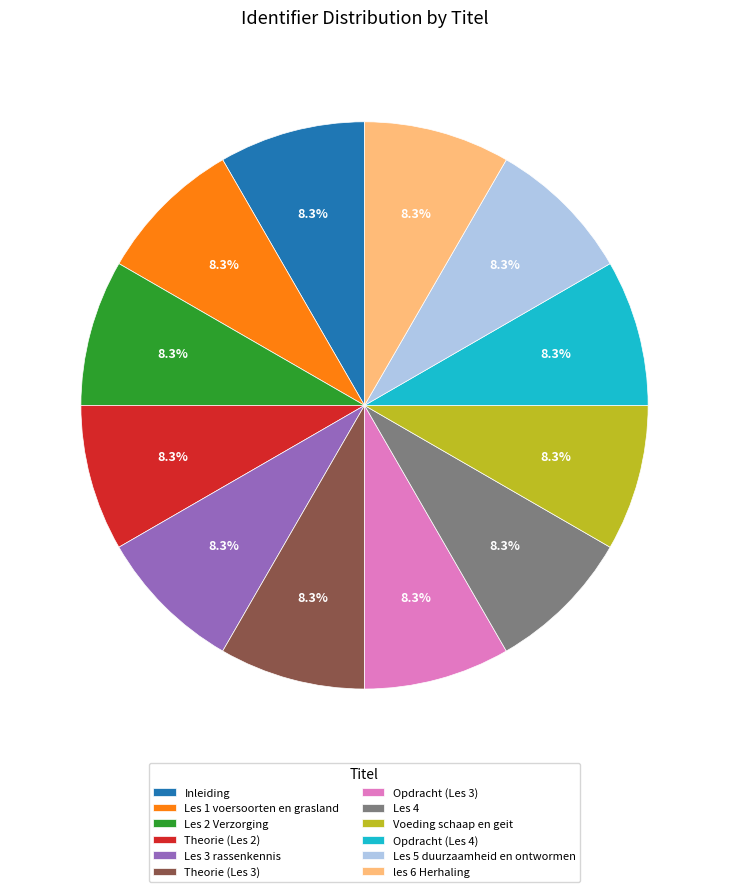

Is there any slice that represents more than half of the pie?

No